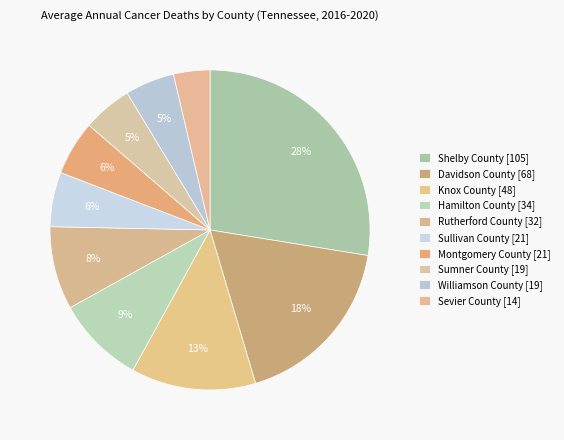

The Rutherford County slice represents 1% of the pie. True or false?

False